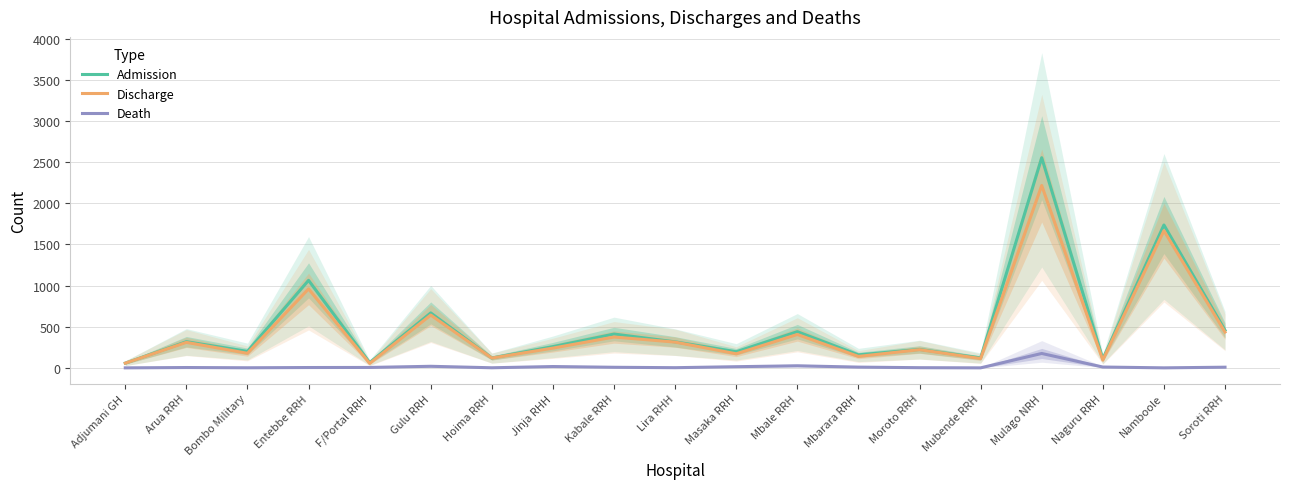

What is the highest value of the Admission series?

2555